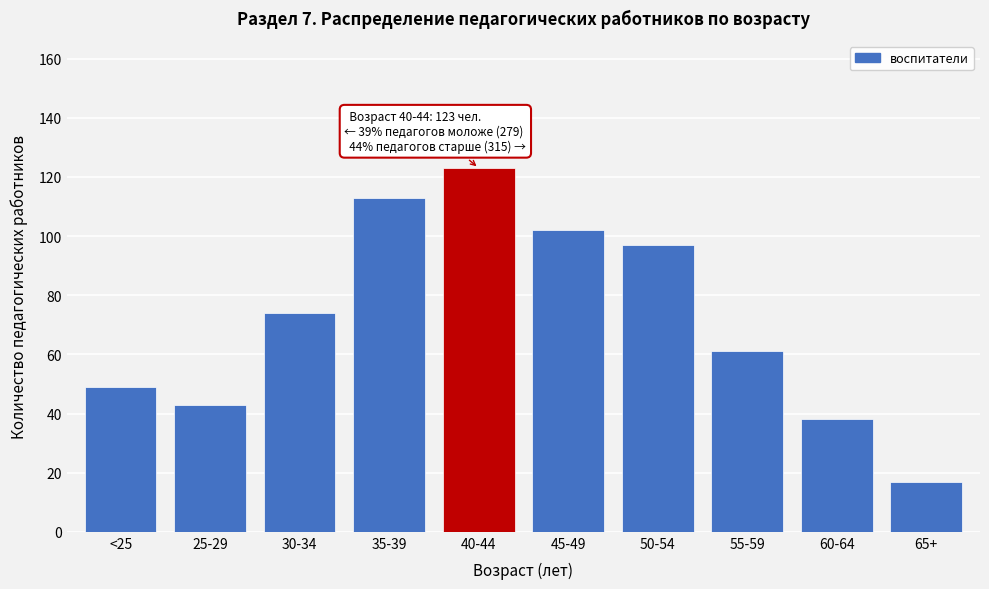

Reading right to left, what are all the values shown in this chart?

17	38	61	97	102	123	113	74	43	49